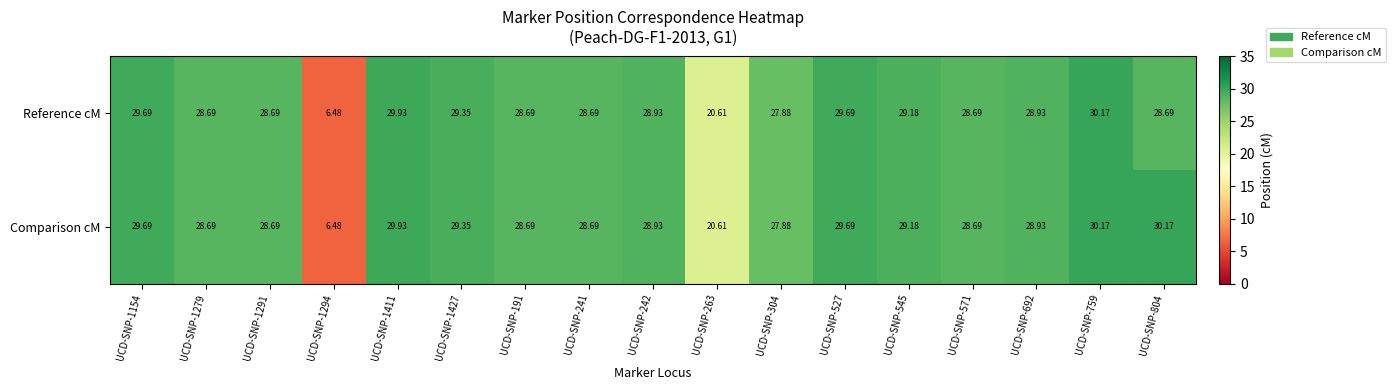

At UCD-SNP-804, list the series in order from smallest to largest.

Reference cM, Comparison cM